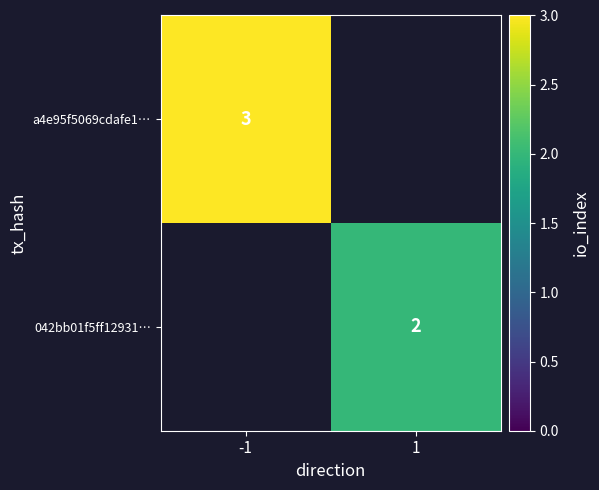

True or false: a4e95f5069cdafe1… has a value of 1 at -1.

False